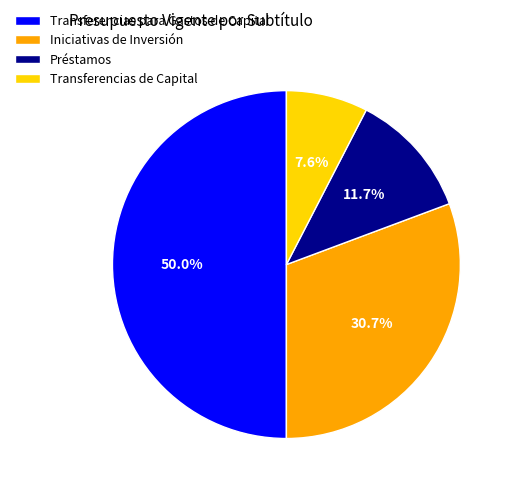

How many slices are in this pie chart?

4